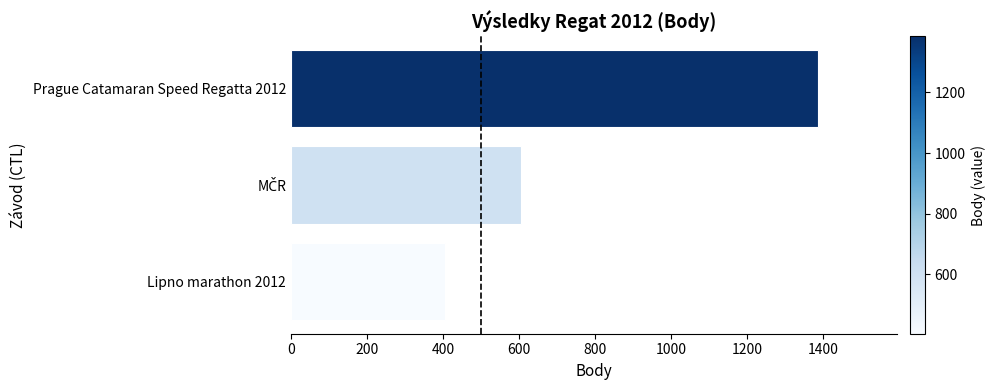

True or false: the data shows 2006 at Prague Catamaran Speed Regatta 2012.

False